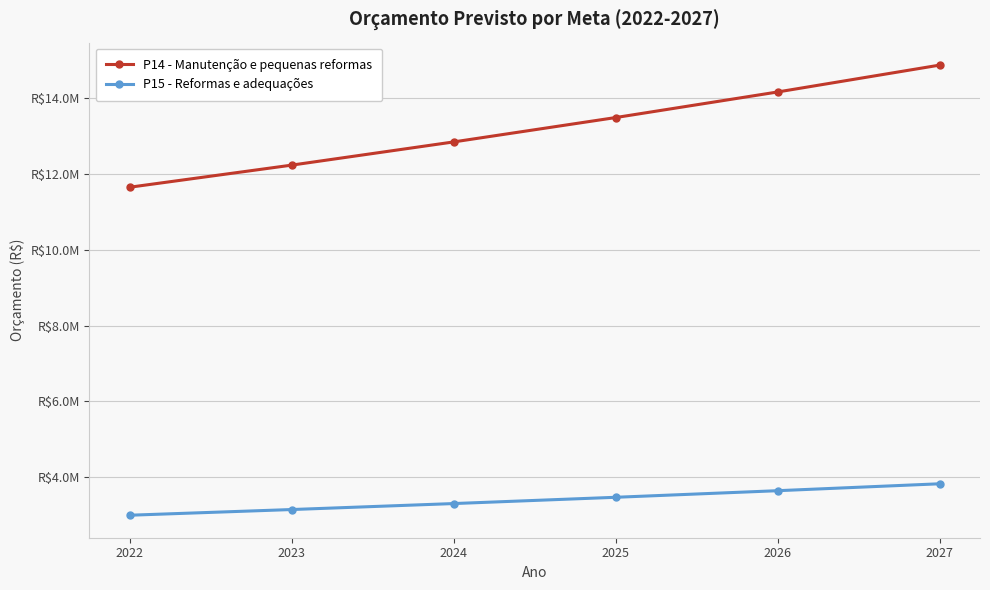

Between 2022 and 2027, which is larger?

2027